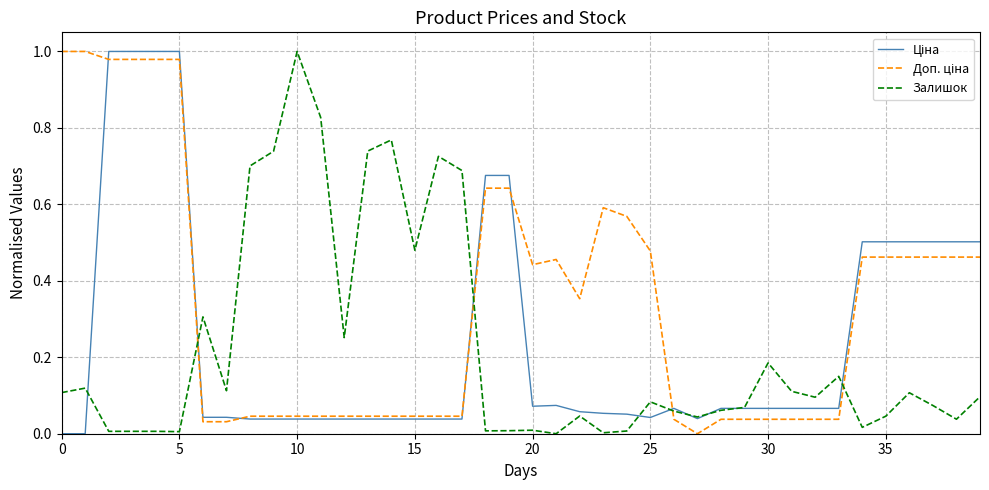

How many categories are shown in the chart?

40